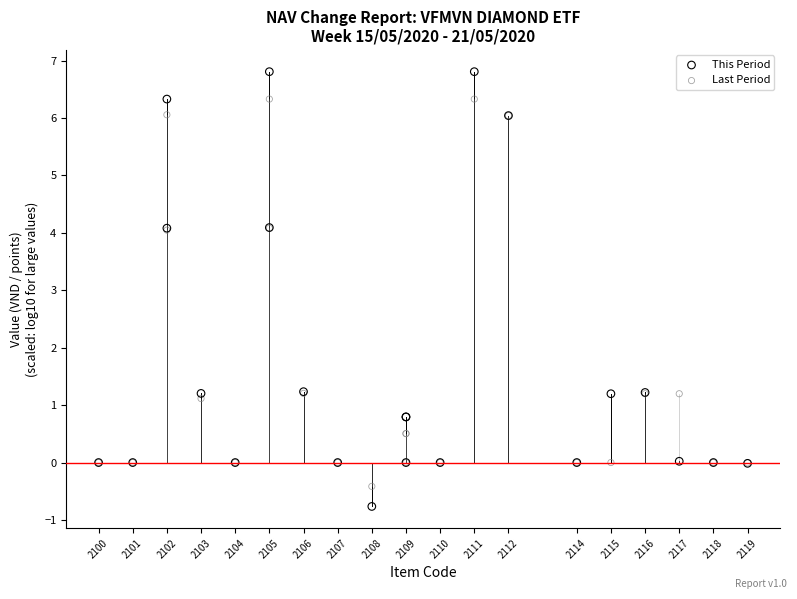

Which series has the widest spread of Y values?

This Period